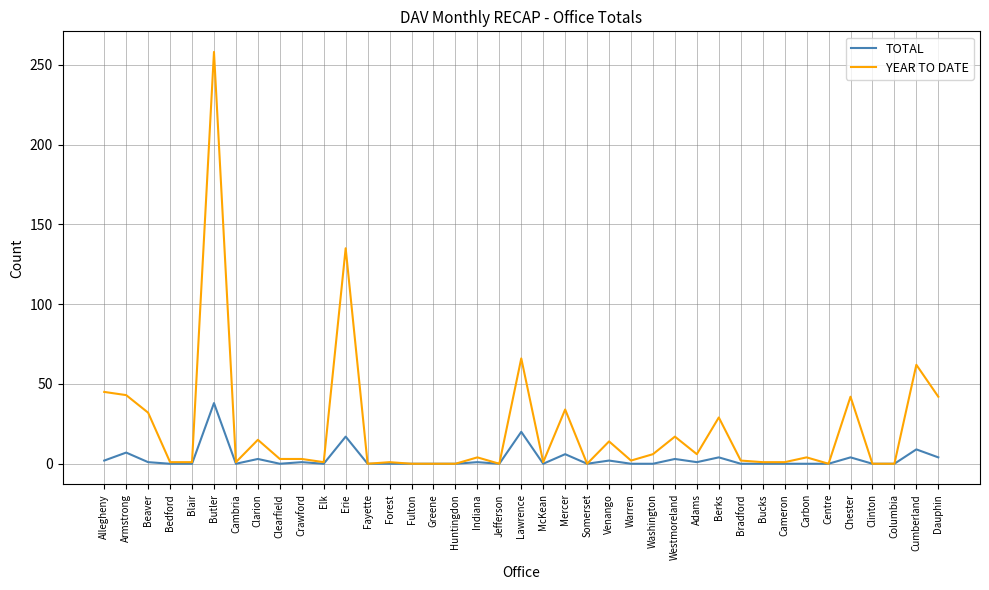

What is the maximum value shown in the chart?

258